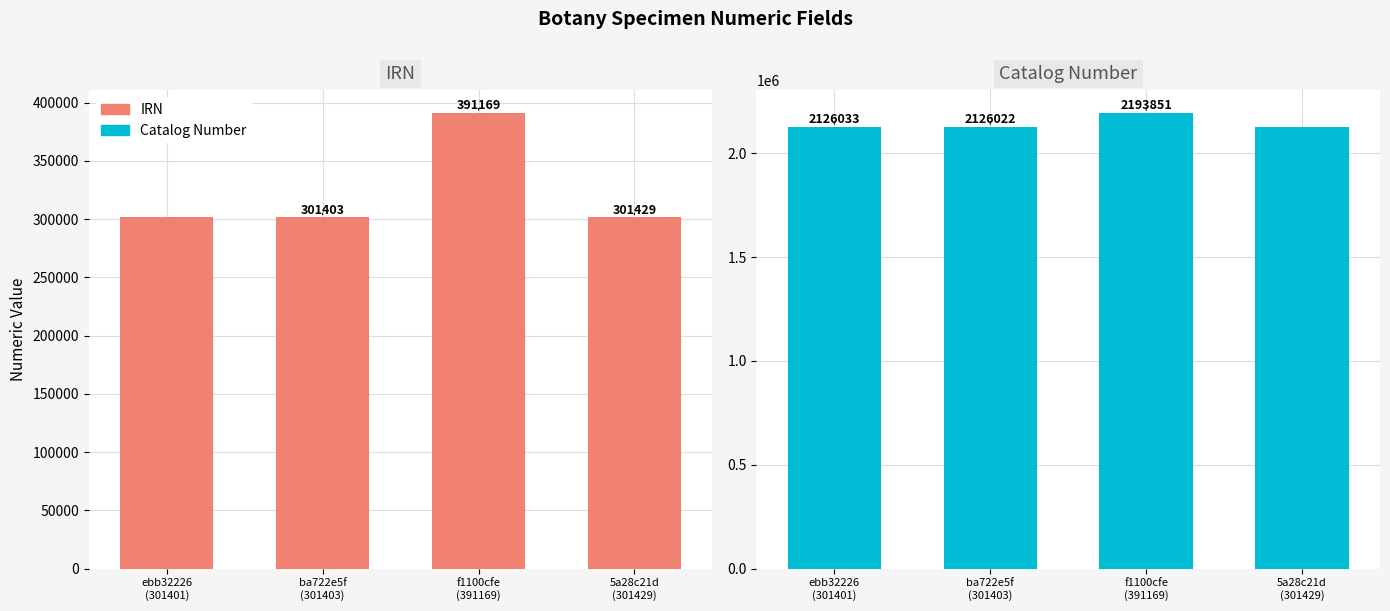

The value of Catalog Number at ebb32226
(301401) is 2126033. True or false?

True